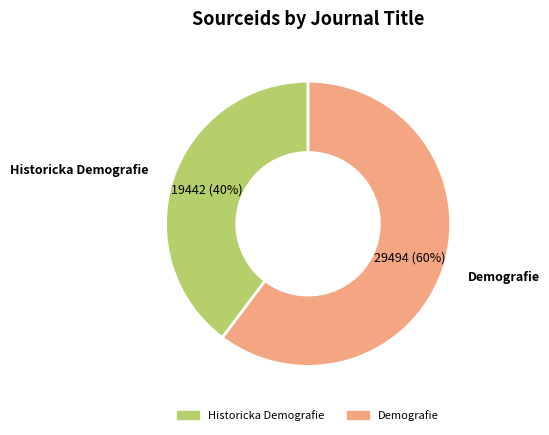

Is the sum of Historicka Demografie and Demografie greater than half?

Yes